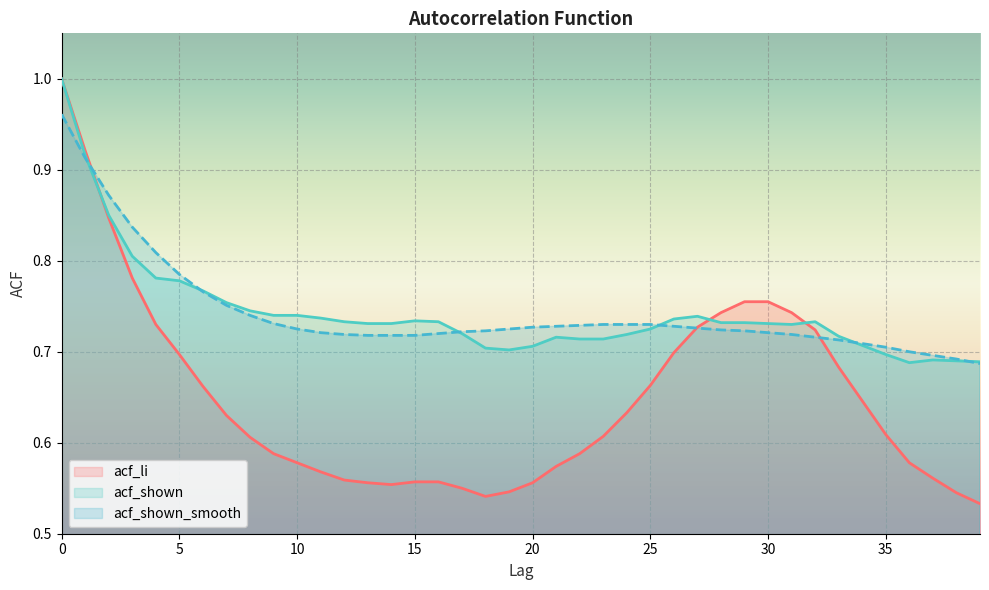

At which label is acf_li closest to 0?

39